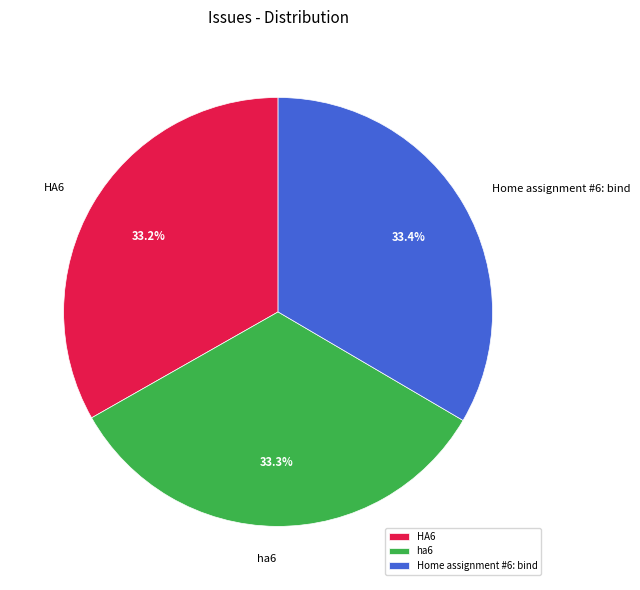

Is it true that Home assignment #6: bind is 48% of the pie?

False